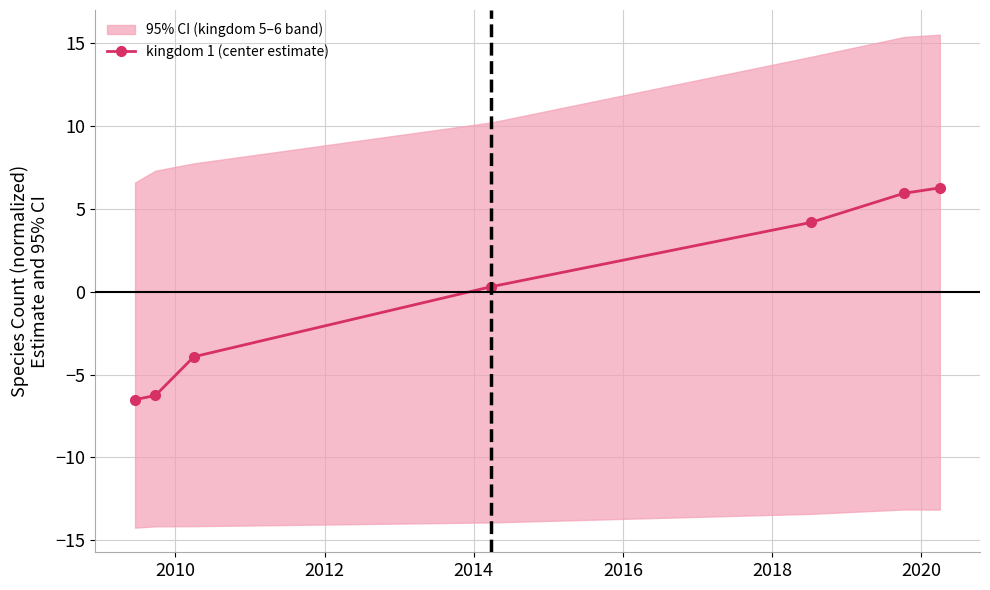

Count the number of categories in the chart.

7